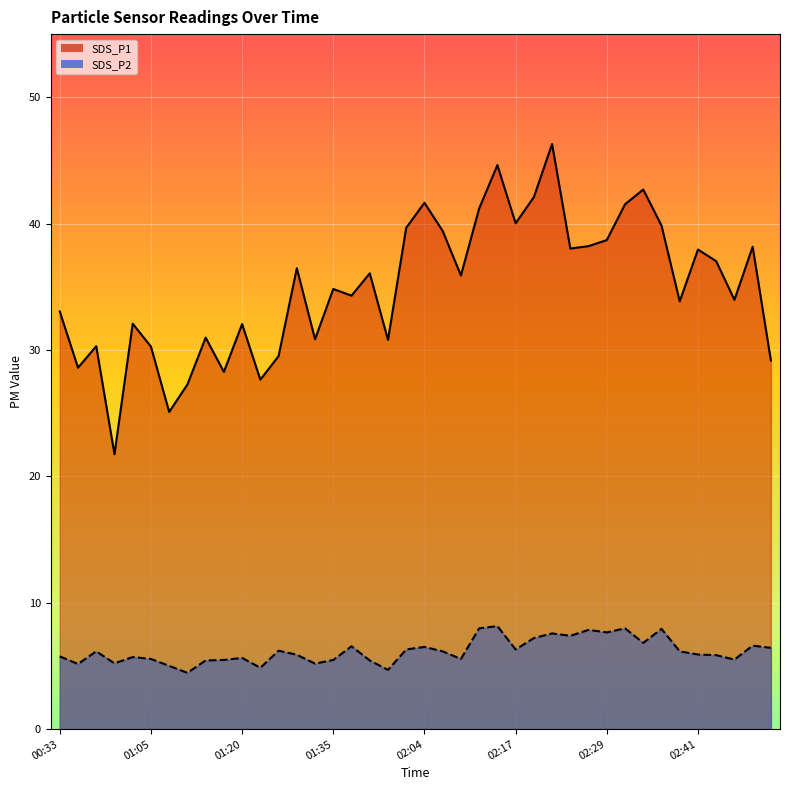

List the series in order of their overall mean, highest first.

SDS_P1, SDS_P2